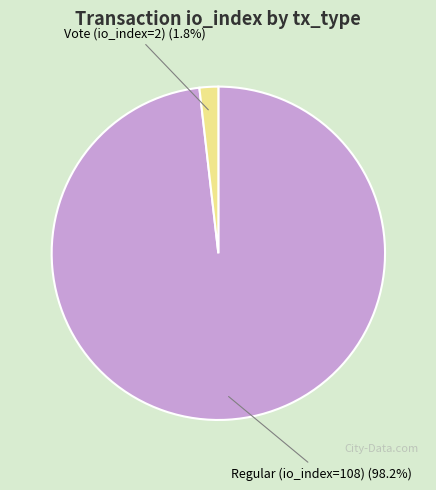

How many segments does this pie chart have?

2